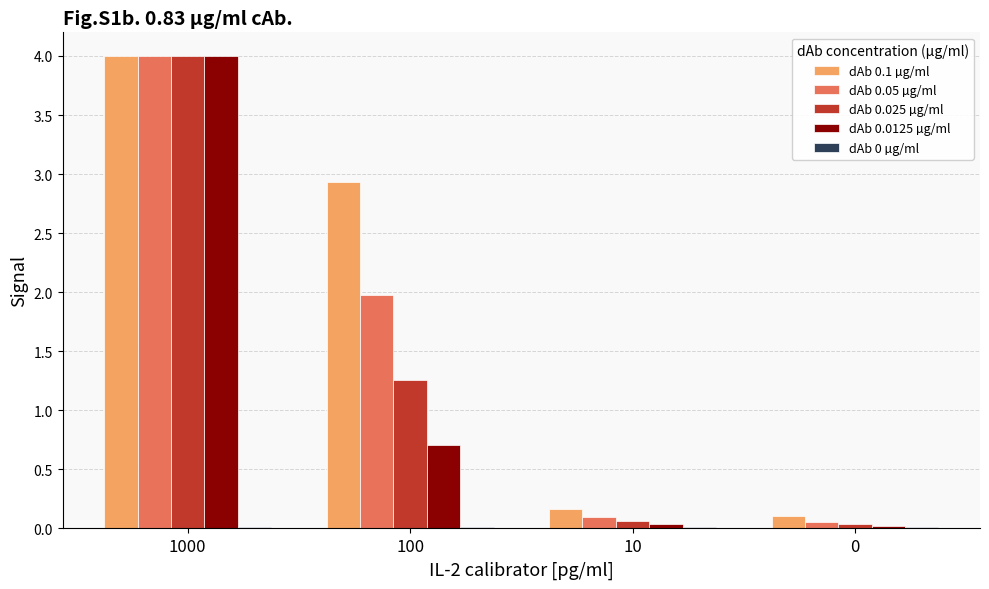

At which label does dAb 0.1 µg/ml first exceed 2?

1000